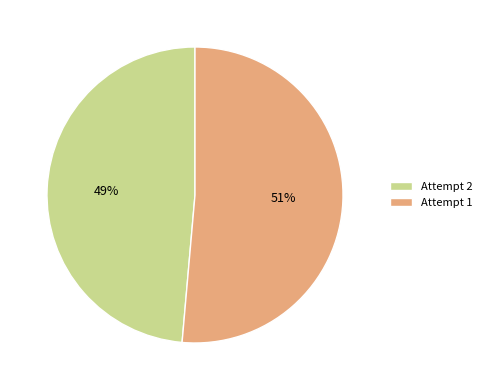

Between Attempt 1 and Attempt 2, which is larger?

Attempt 1